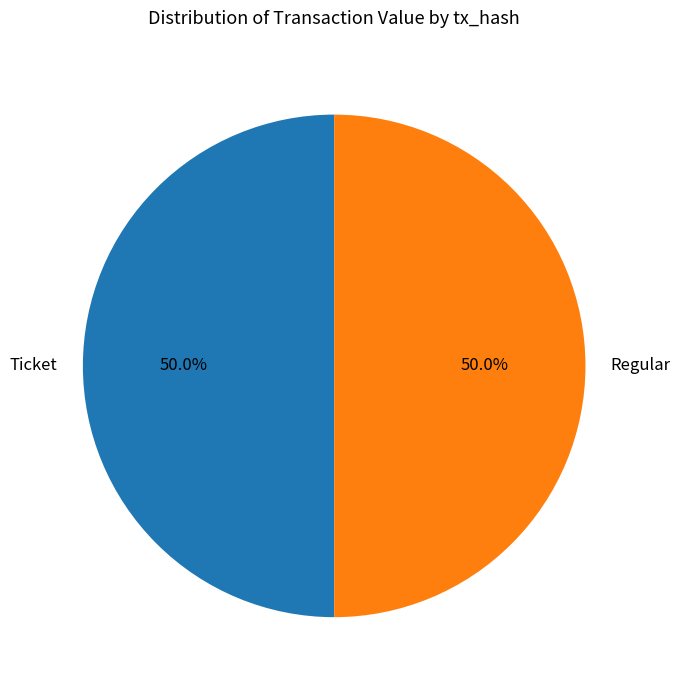

What percentage is NOT represented by Ticket?

50.0%